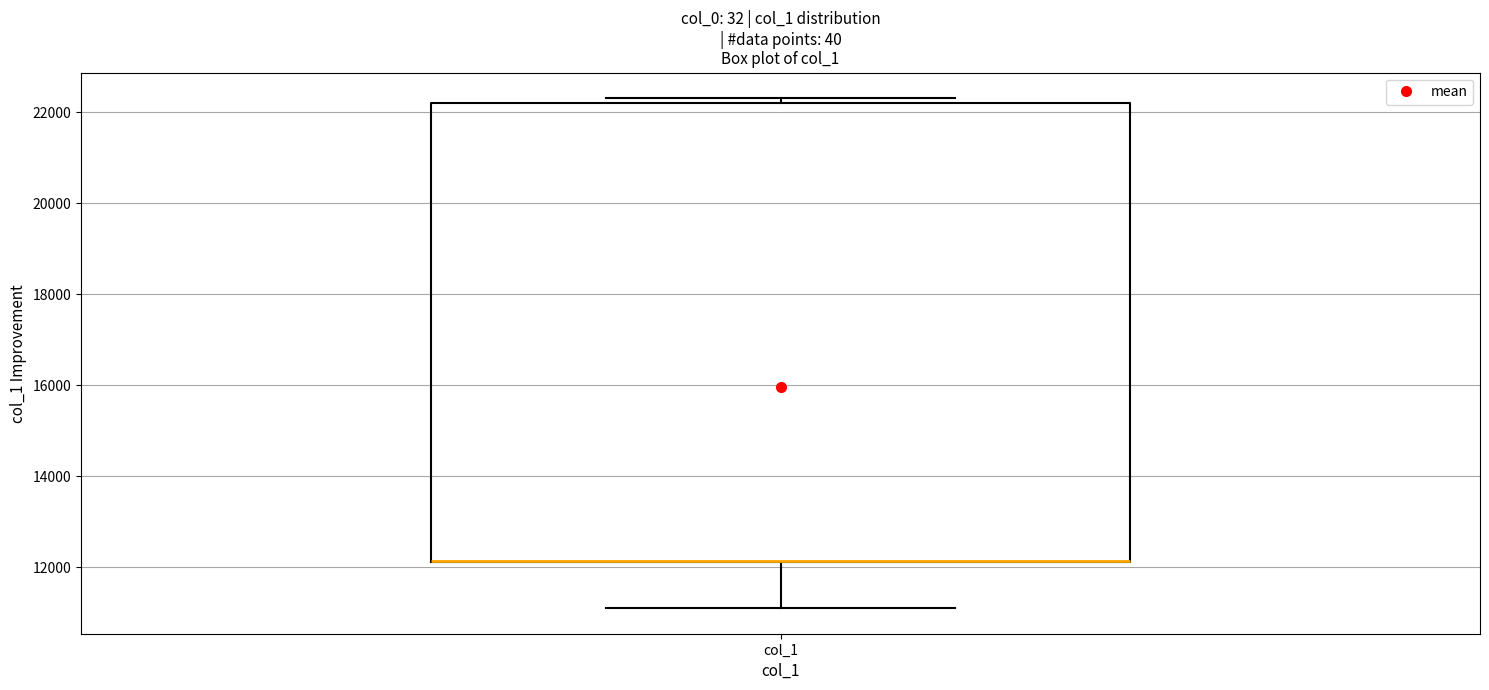

Where is the lower edge of the box for col_1 on the y-axis? The values are not printed on the chart, so give them approximately, as read against the axis.

12200